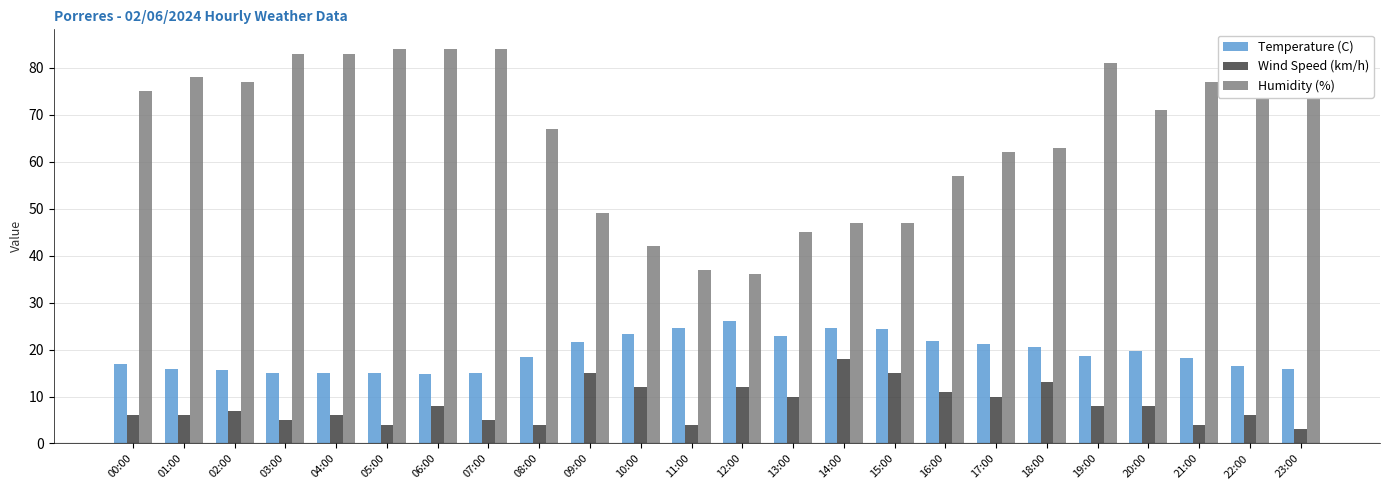

What is the sum of all Temperature (C) values?

461.9